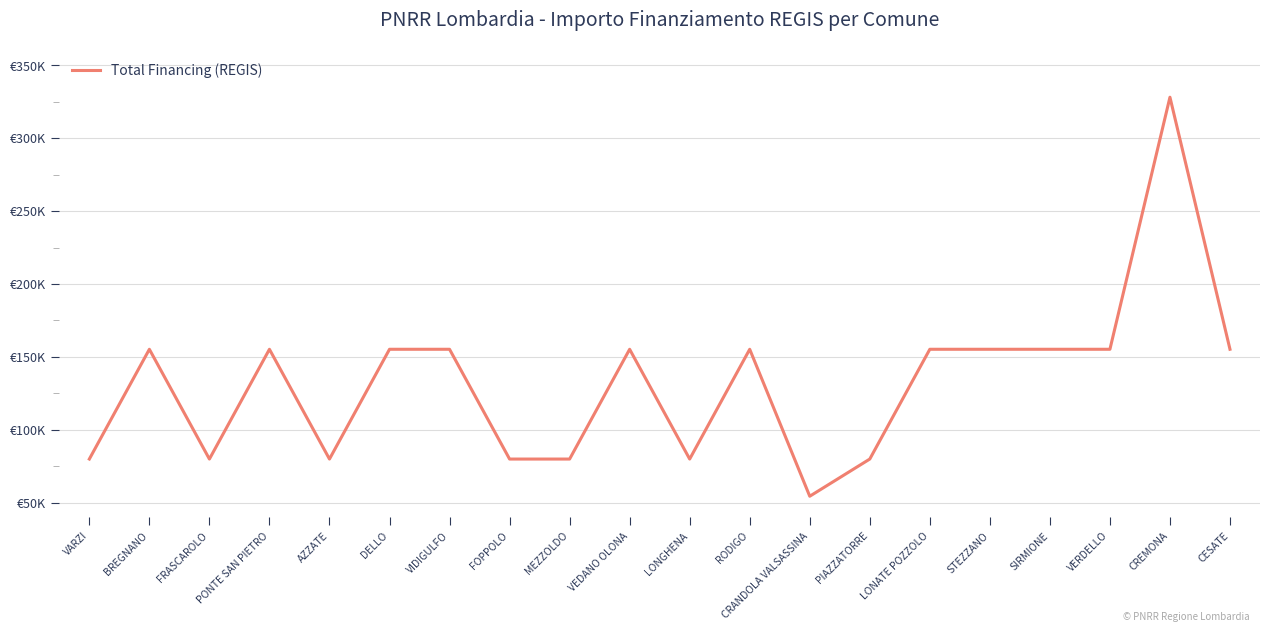

At which category does the data reach its first local valley?

FRASCAROLO